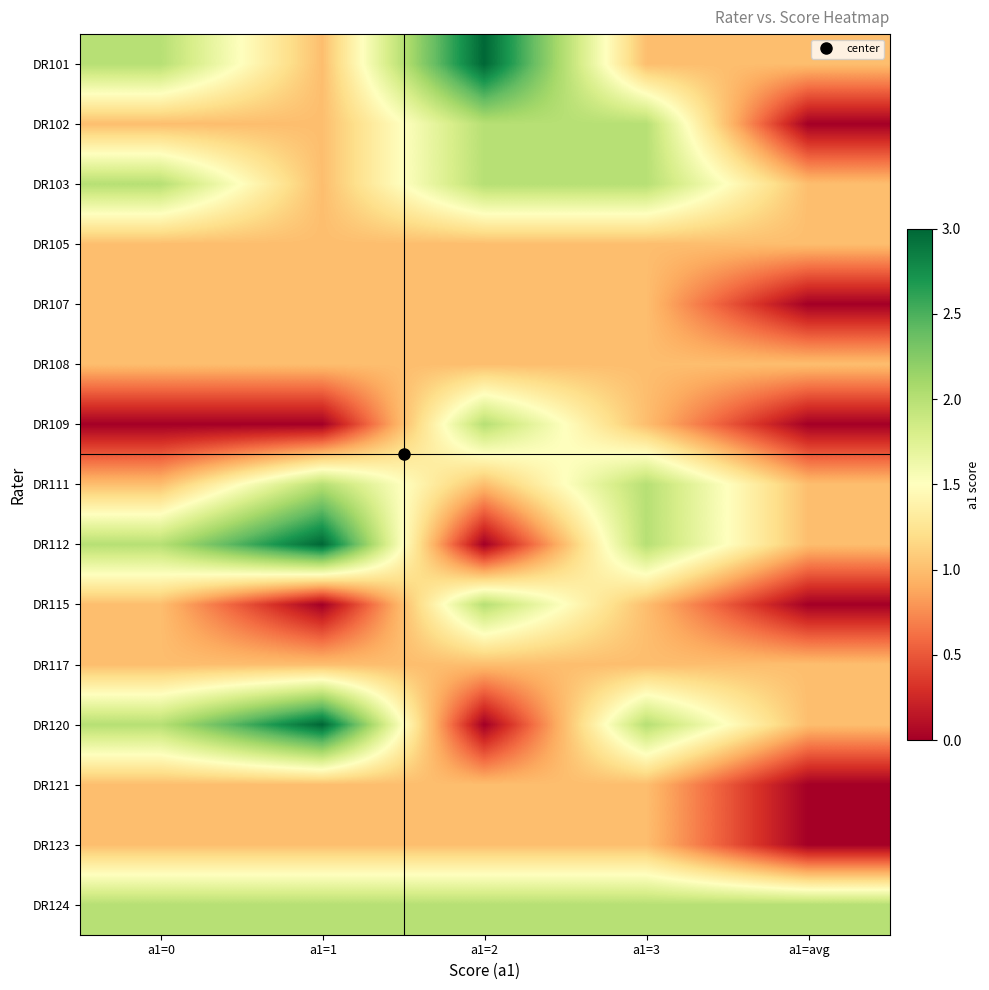

Reading left to right, list all the values displayed in this chart.

DR101: a1=0=2	a1=1=1	a1=2=3	a1=3=1	a1=avg=1
DR102: a1=0=1	a1=1=1	a1=2=2	a1=3=2	a1=avg=0
DR103: a1=0=2	a1=1=1	a1=2=2	a1=3=2	a1=avg=1
DR105: a1=0=1	a1=1=1	a1=2=1	a1=3=1	a1=avg=1
DR107: a1=0=1	a1=1=1	a1=2=1	a1=3=1	a1=avg=0
DR108: a1=0=1	a1=1=1	a1=2=1	a1=3=1	a1=avg=1
DR109: a1=0=0	a1=1=0	a1=2=2	a1=3=1	a1=avg=0
DR111: a1=0=1	a1=1=2	a1=2=1	a1=3=2	a1=avg=1
DR112: a1=0=2	a1=1=3	a1=2=0	a1=3=2	a1=avg=1
DR115: a1=0=1	a1=1=0	a1=2=2	a1=3=1	a1=avg=0
DR117: a1=0=1	a1=1=1	a1=2=1	a1=3=1	a1=avg=1
DR120: a1=0=2	a1=1=3	a1=2=0	a1=3=2	a1=avg=1
DR121: a1=0=1	a1=1=1	a1=2=1	a1=3=1	a1=avg=0
DR123: a1=0=1	a1=1=1	a1=2=1	a1=3=1	a1=avg=0
DR124: a1=0=2	a1=1=2	a1=2=2	a1=3=2	a1=avg=2